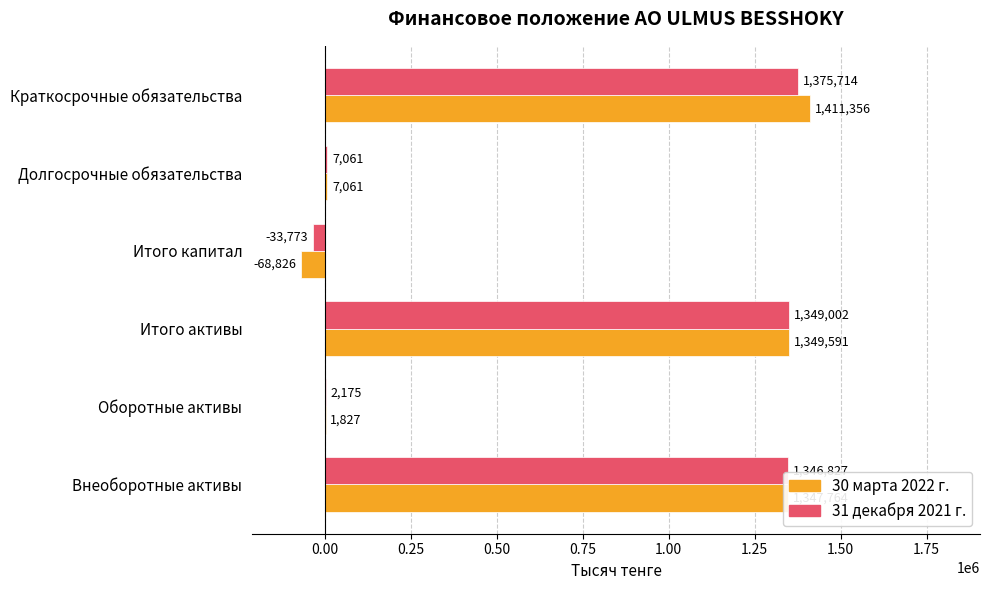

The value of 31 декабря 2021 г. at Оборотные активы is 2175. True or false?

True